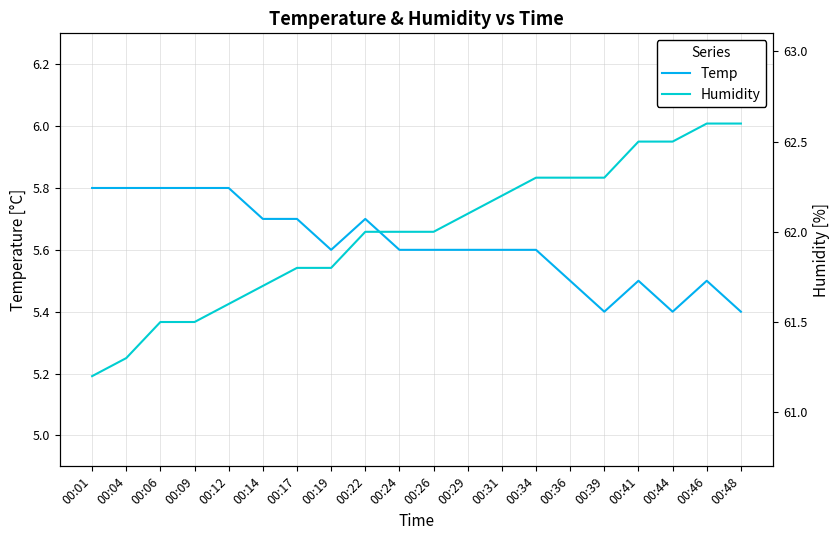

Is the value of Temp at 00:22 greater than the value of Humidity at 00:06?

No